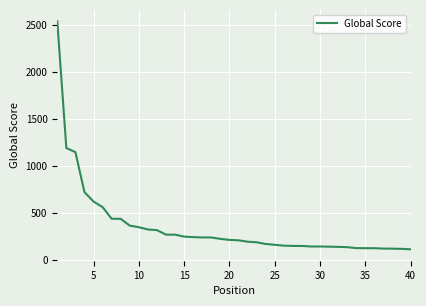

What is the difference between the maximum and minimum values?

2424